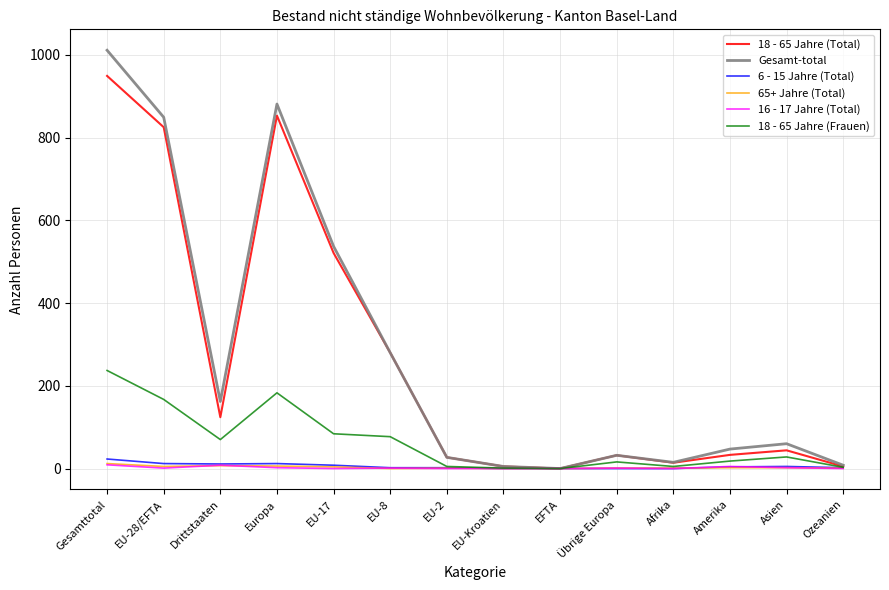

Which category has the highest value across all series?

Gesamttotal